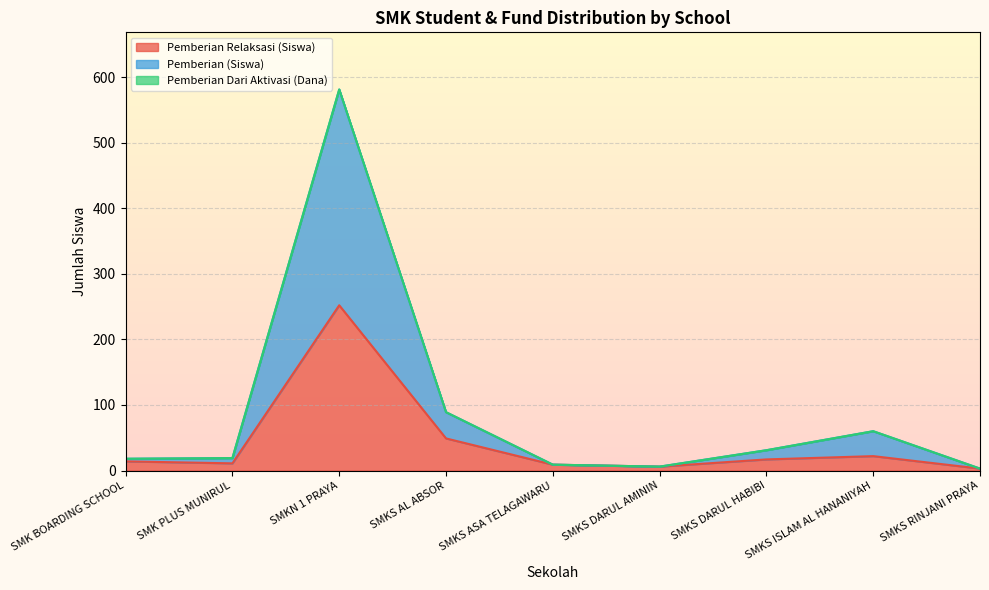

True or false: Pemberian (Dana) and Pemberian Relaksasi (Siswa) cross at least once.

False